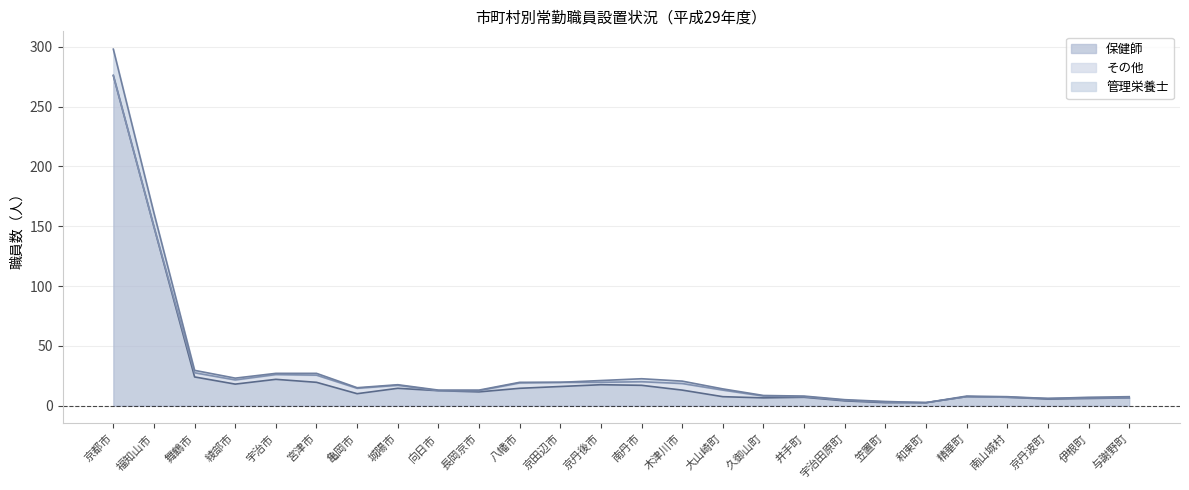

What is the highest value of the 保健師 series?

276.0